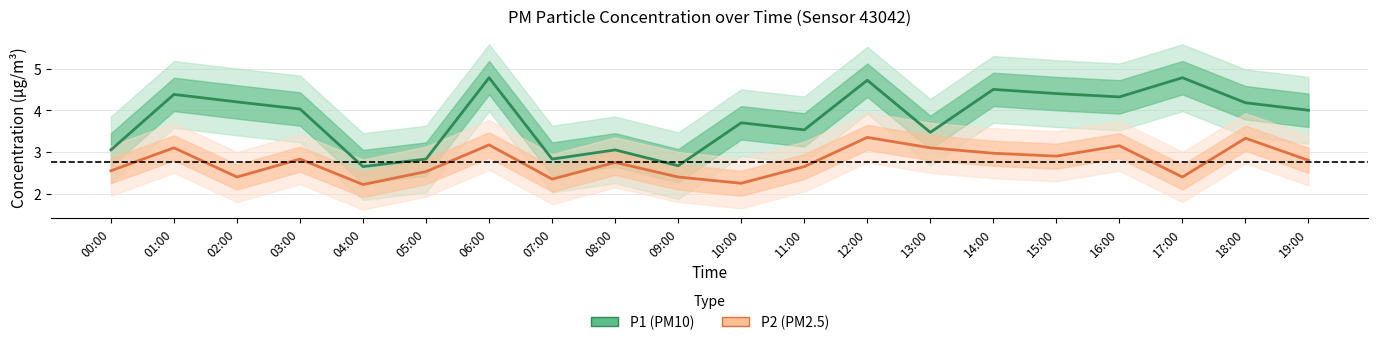

How many interior local peaks does the P2 series have?

7